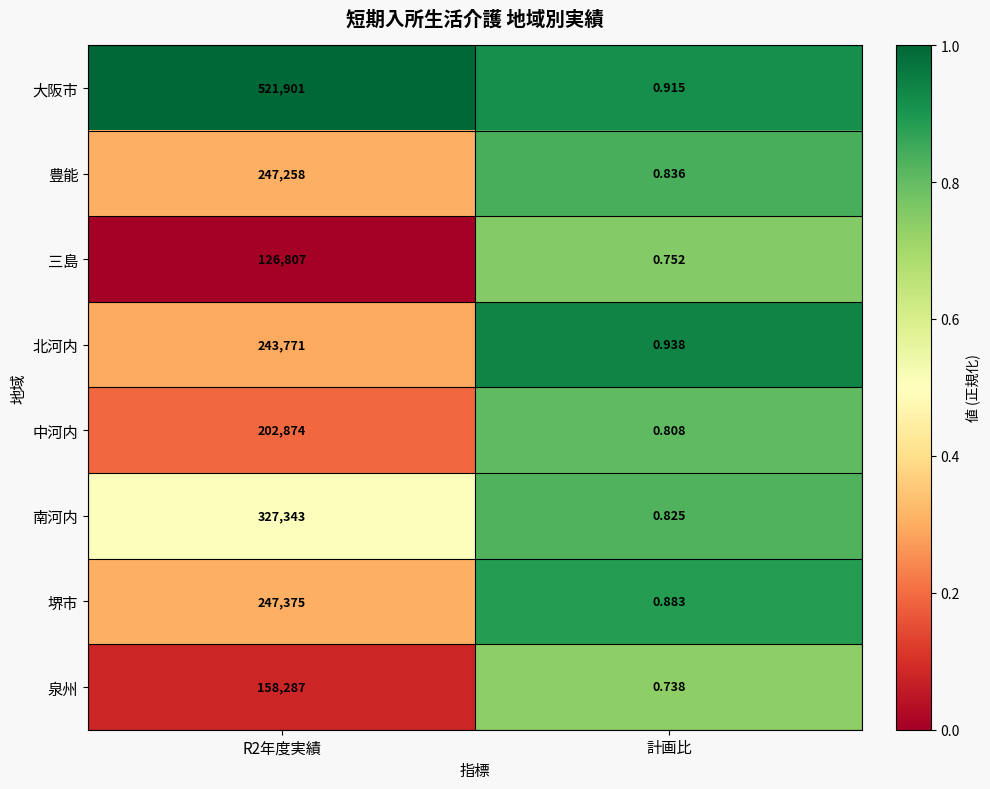

At which label is 三島 closest to 63403?

計画比